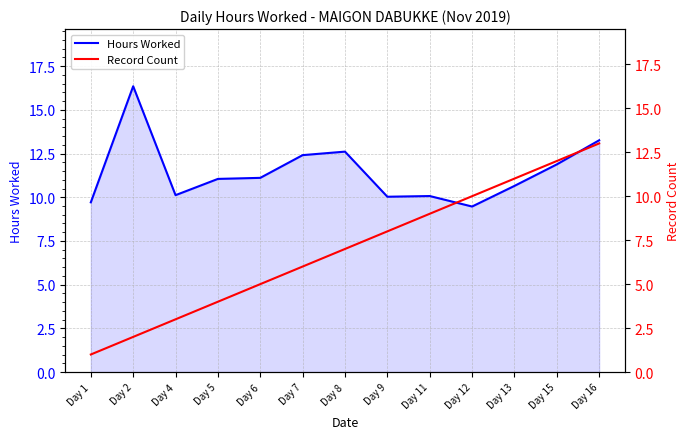

At which category is the sum across all series the highest?

Day 16